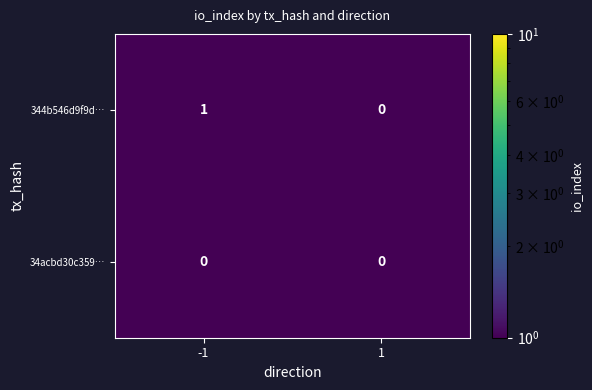

The 34acbd30c359… series shows 0 at -1. True or false?

True